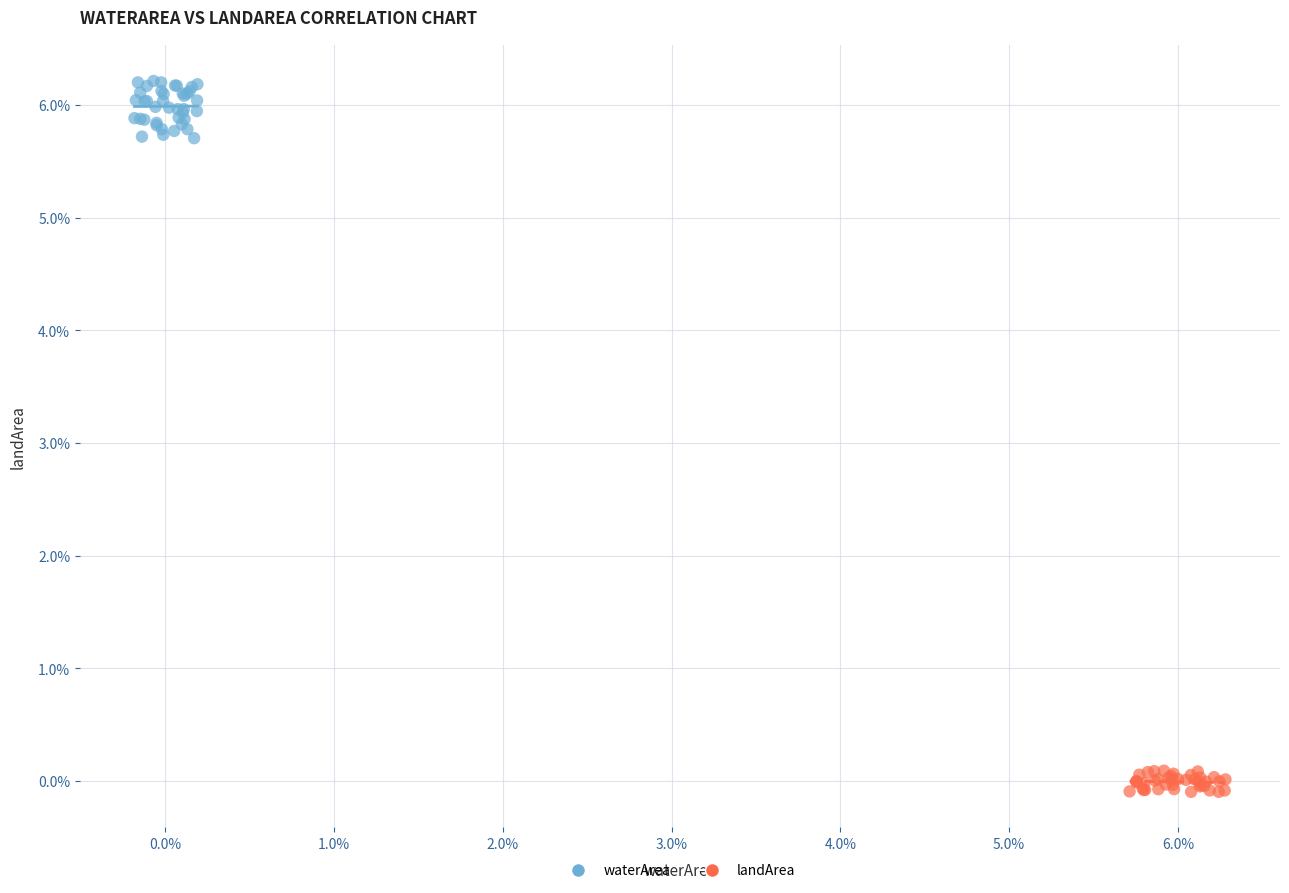

Which series contains the lowest Y value?

landArea